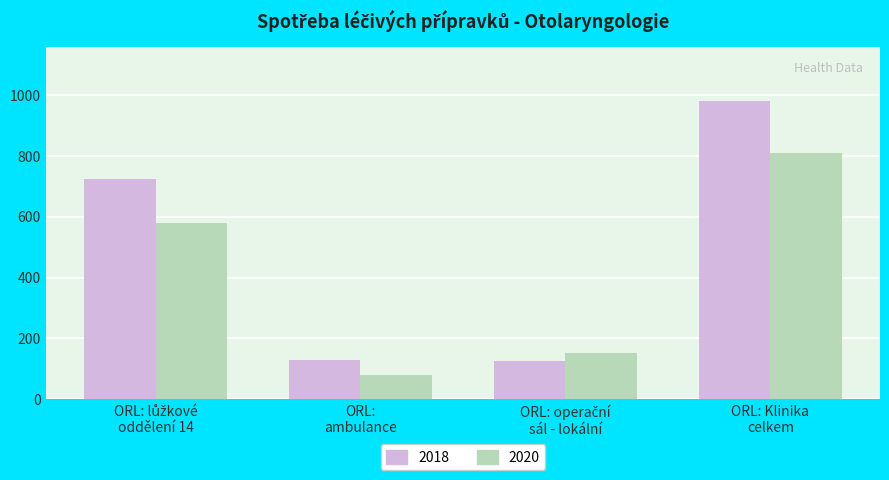

What is the minimum value shown in the chart?

78.8